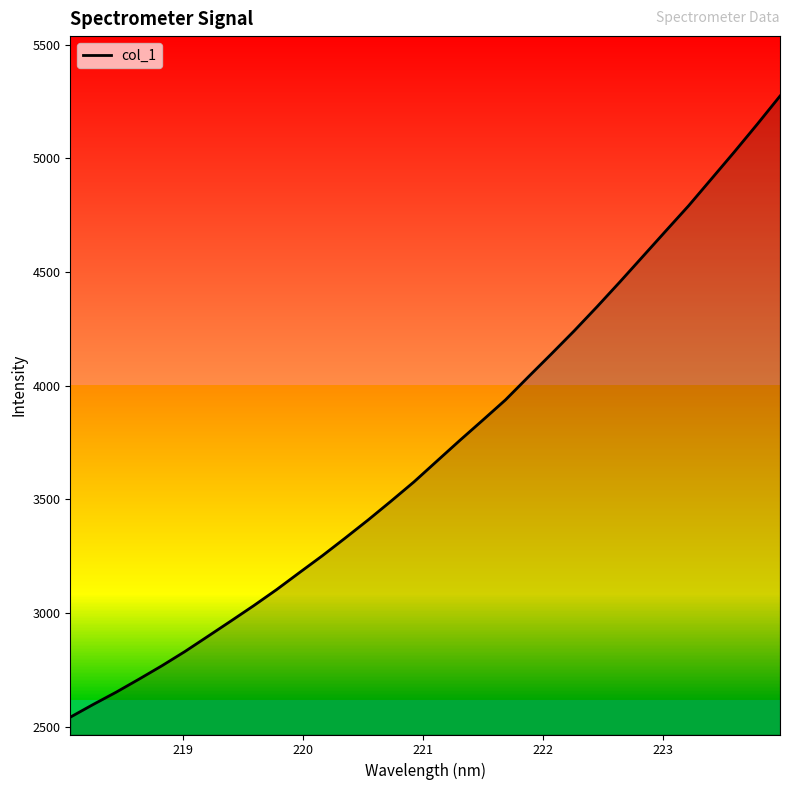

What is the maximum value for col_1?

5274.7